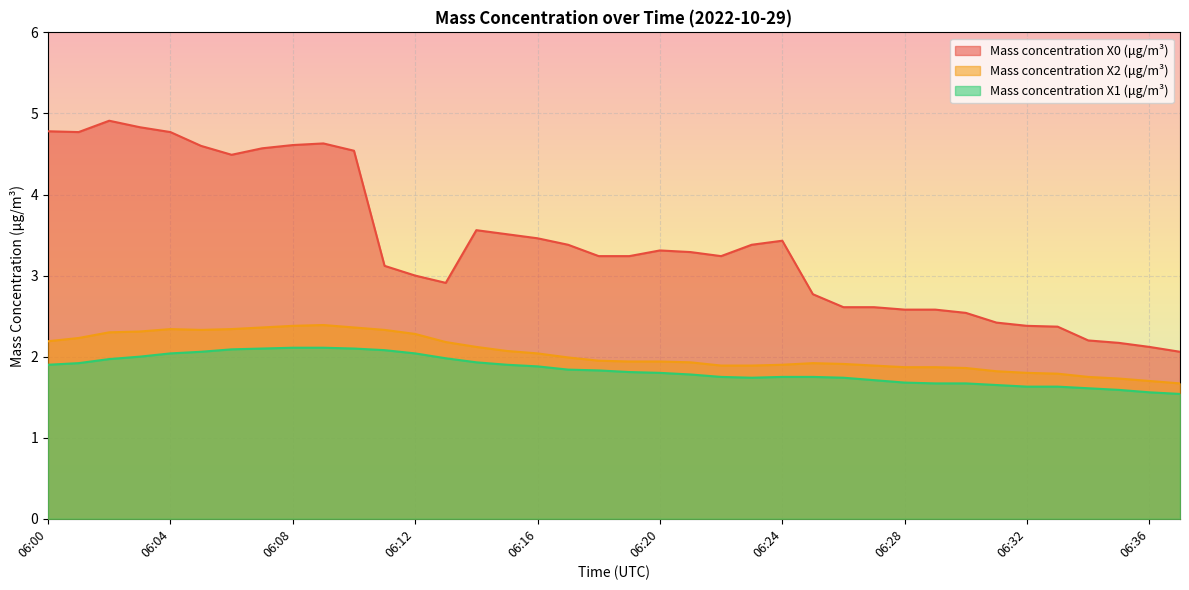

At which category does Mass concentration X2 (μg/m³) reach its first local peak?

06:04